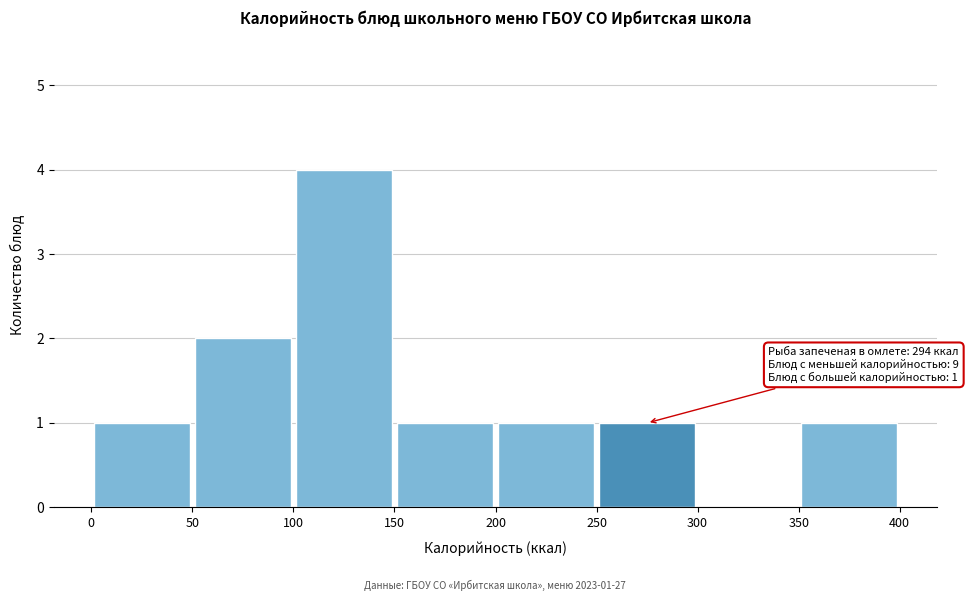

Over which range of the x-axis is the bar tallest?

100 to 150